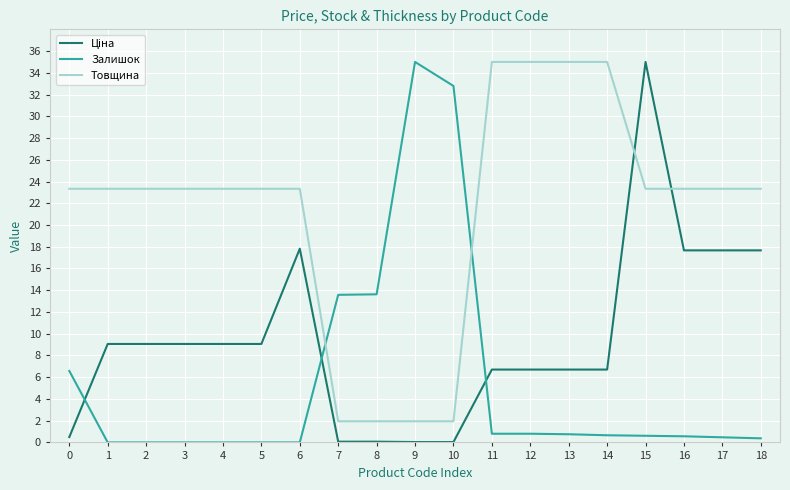

The Товщина series shows 23.3 at 18. True or false?

True